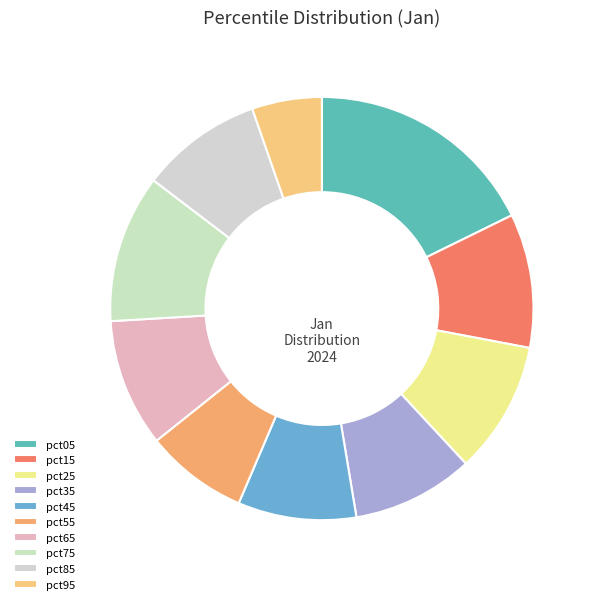

What is the largest slice in the pie chart?

pct05